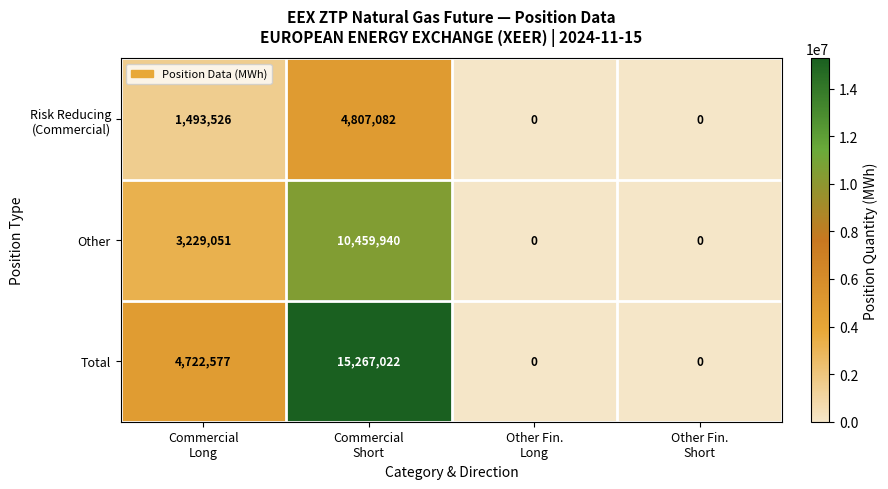

What is the average value of the Other series?

3422248